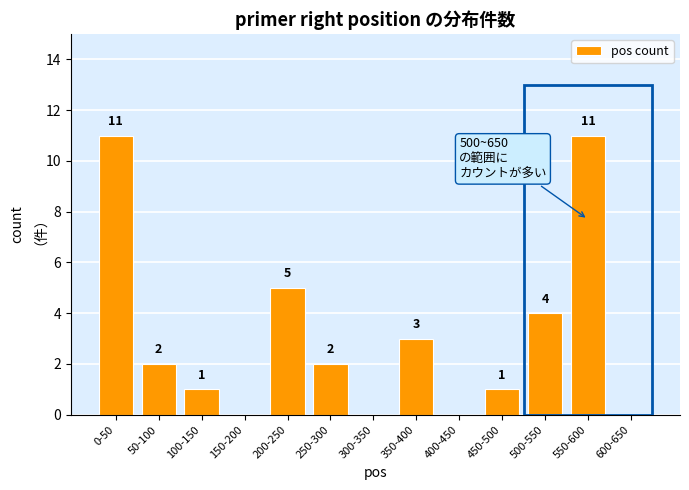

Reading left to right, transcribe all the data shown in this chart.

0-50=11	50-100=2	100-150=1	150-200=0	200-250=5	250-300=2	300-350=0	350-400=3	400-450=0	450-500=1	500-550=4	550-600=11	600-650=0